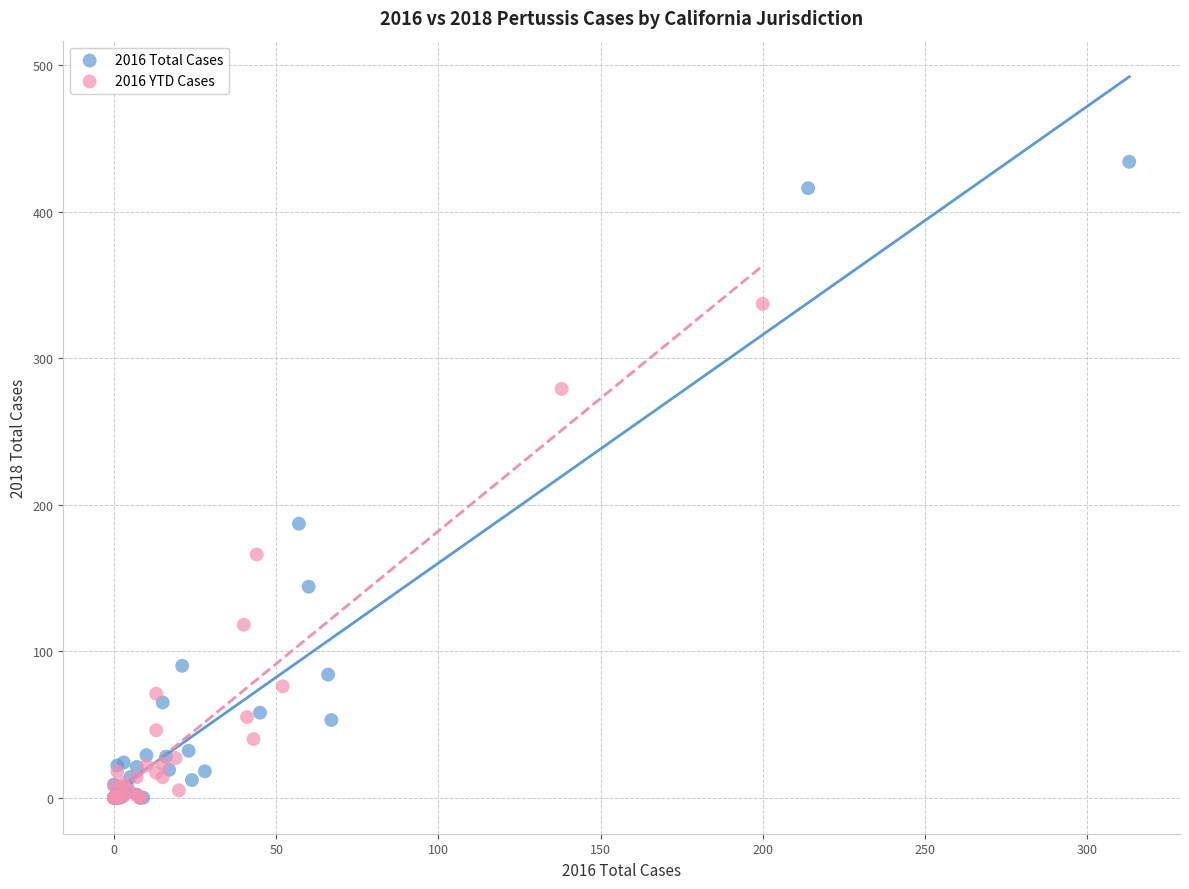

Which series has the largest Y range (max minus min)?

2016 Total Cases